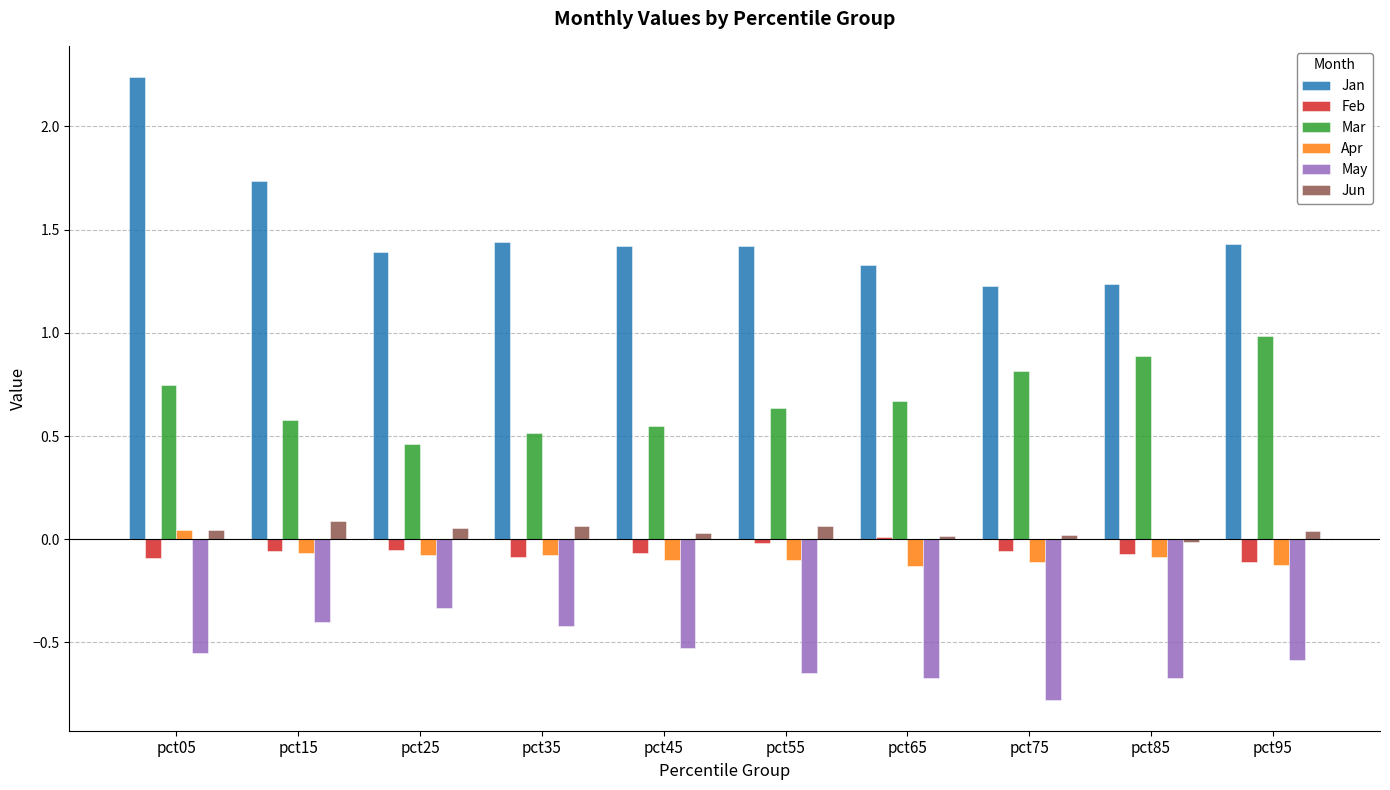

What are all the series names shown in the legend?

Jan, Feb, Mar, Apr, May, Jun